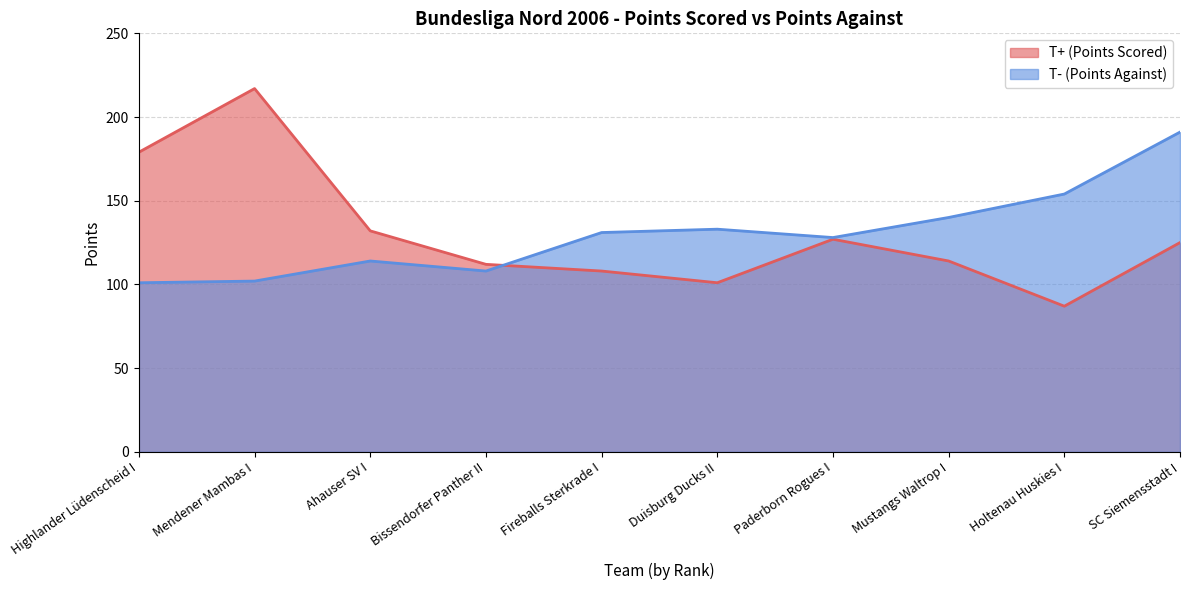

Where does the T+ (Points Scored) series first go above 125?

Highlander Lüdenscheid I